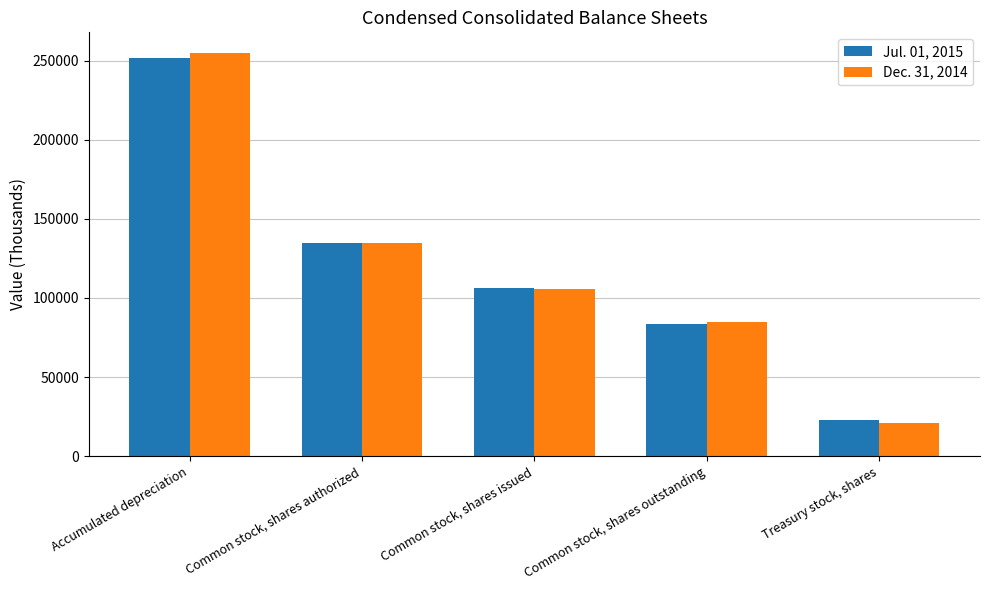

How many bars are there in total?

10